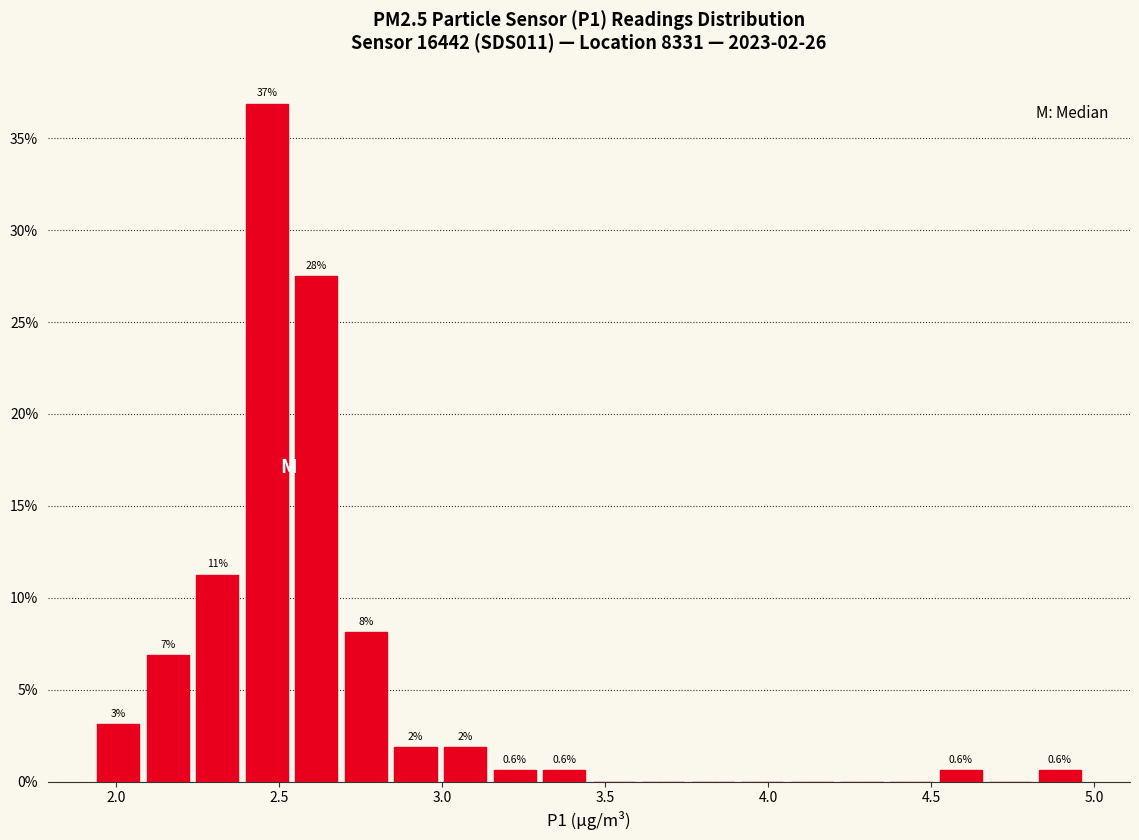

Read against the x-axis, roughly where is the centre of the tallest bar?

2.45